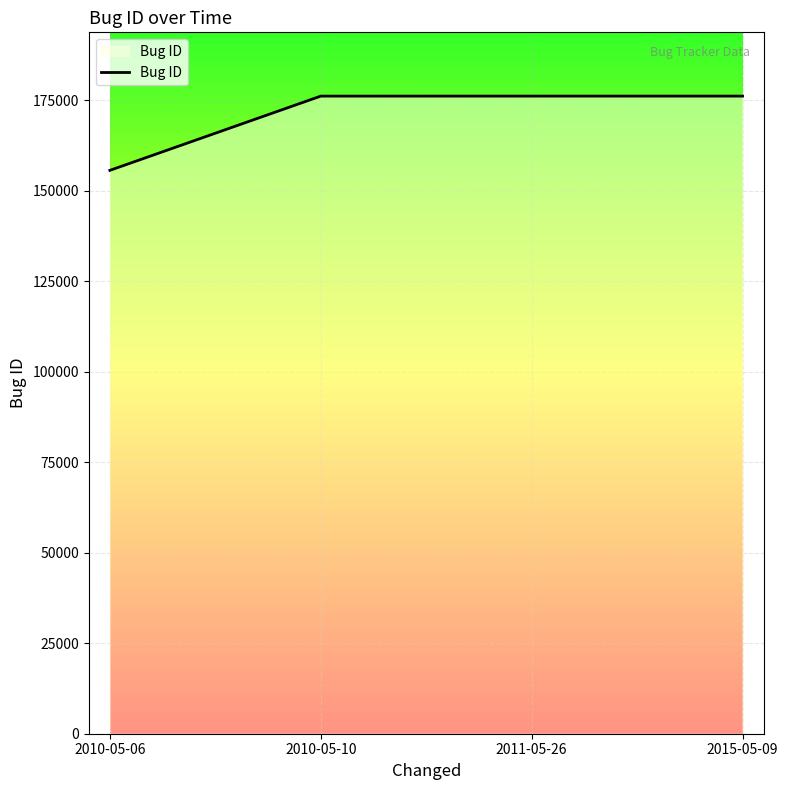

True or false: the data has more than 1 interior local peaks.

False